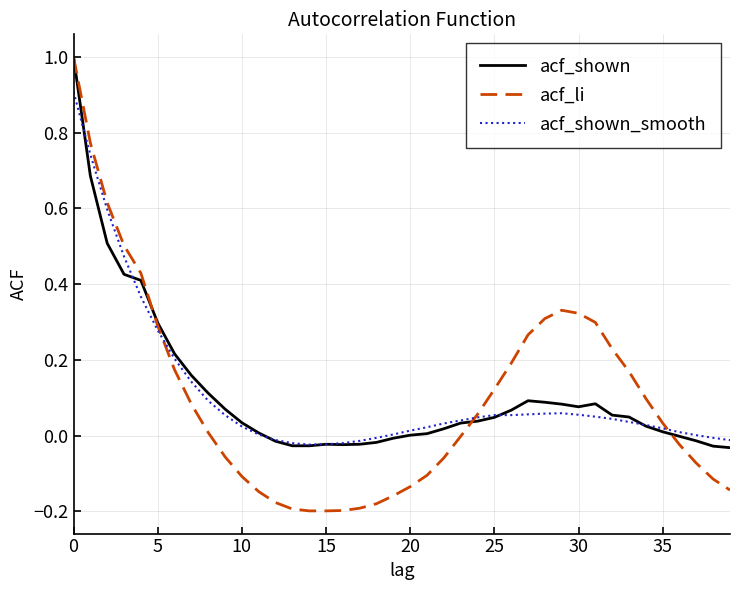

True or false: acf_shown and acf_shown_smooth intersect in this chart.

True